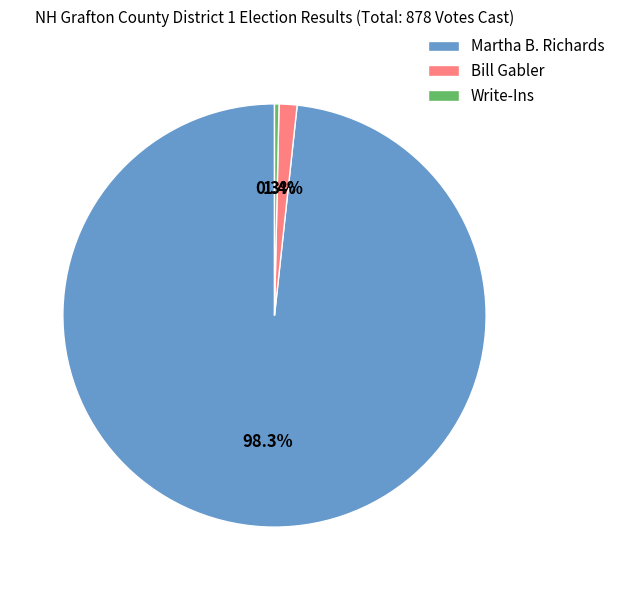

True or false: Bill Gabler accounts for 11% of the total.

False